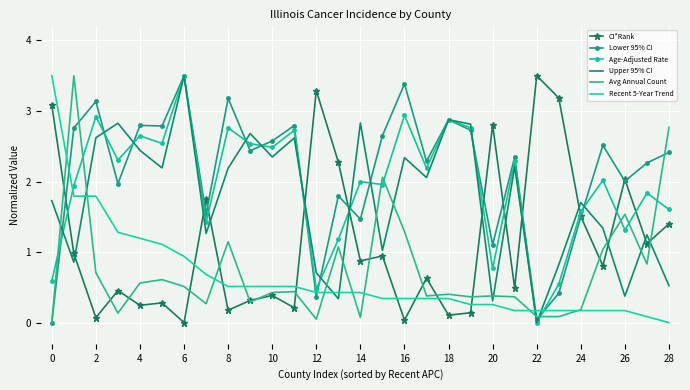

Which series ends up on top after the final intersection of Recent 5-Year Trend and Lower 95% CI?

Lower 95% CI